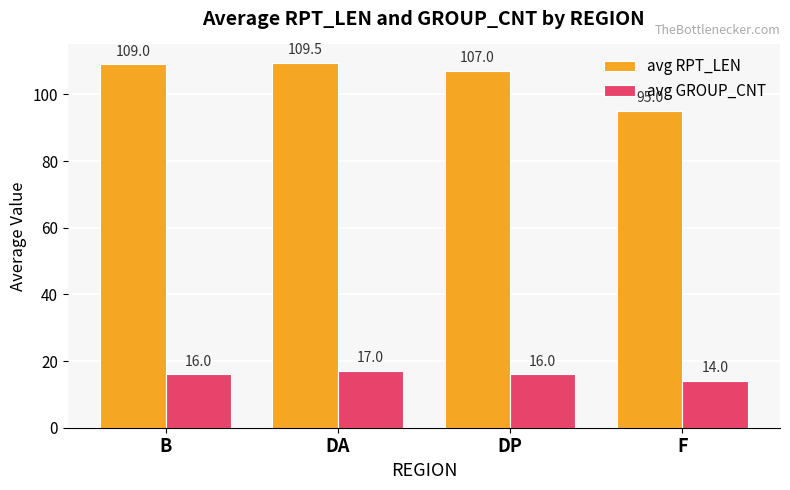

At how many categories does at least one series exceed 87?

4